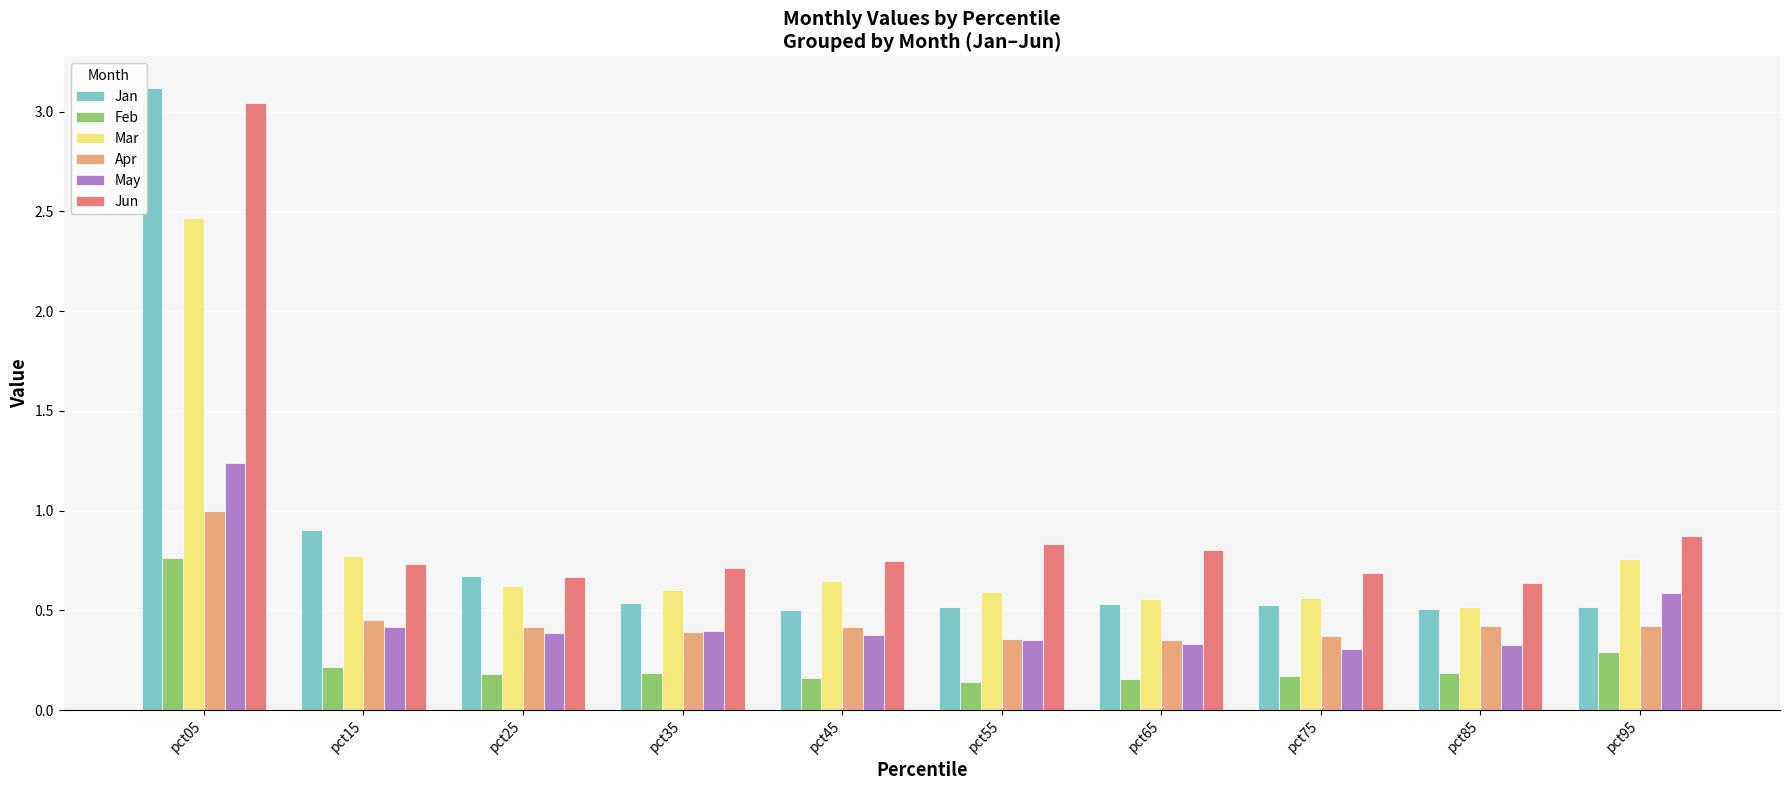

True or false: Mar has a value of 0.2 at pct75.

False